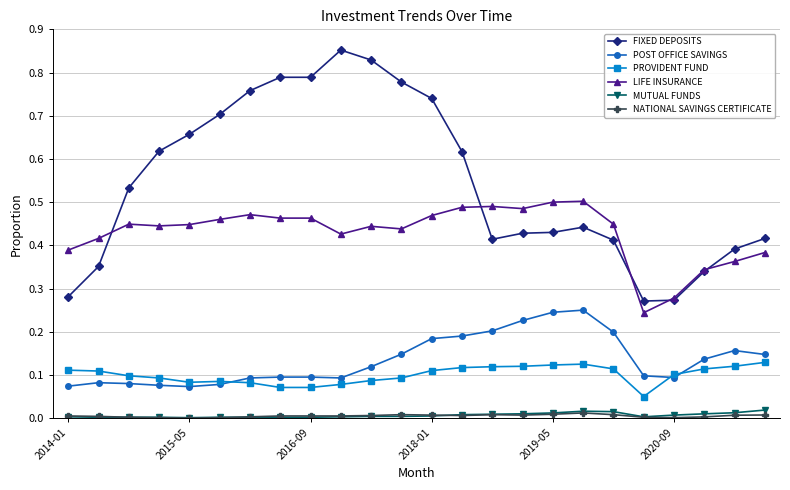

True or false: LIFE INSURANCE has more than 2 interior local peaks.

True